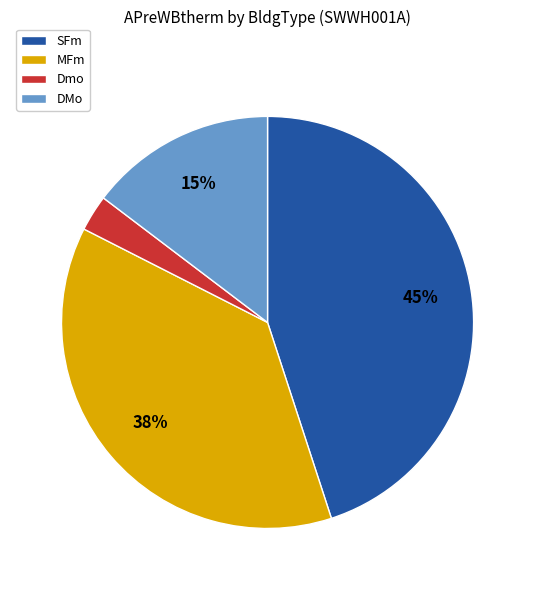

Which category has the biggest portion of the pie?

SFm